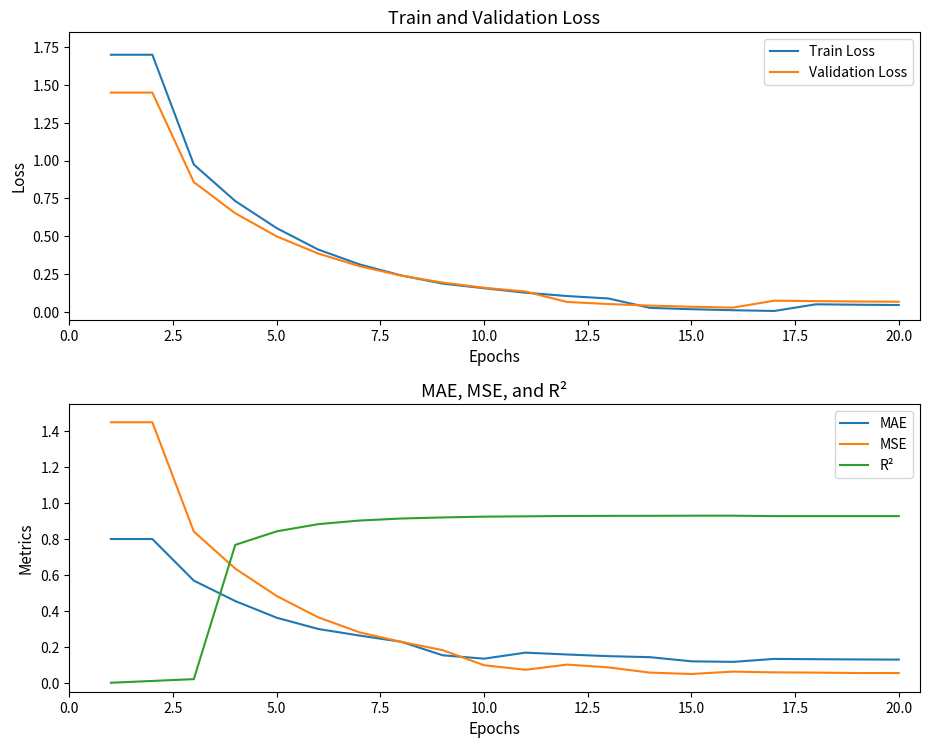

How many series are shown in this chart?

5